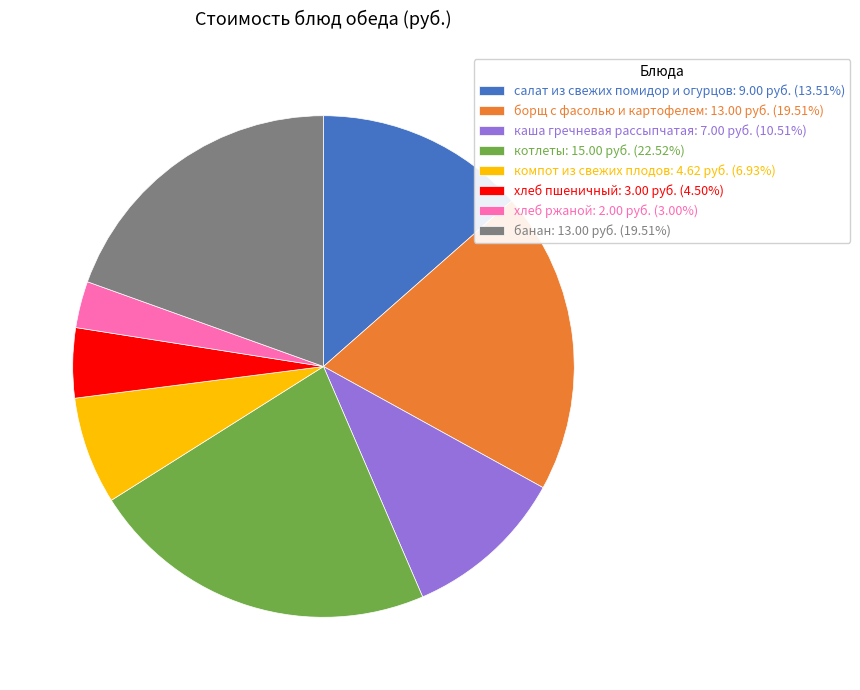

How many segments does this pie chart have?

8